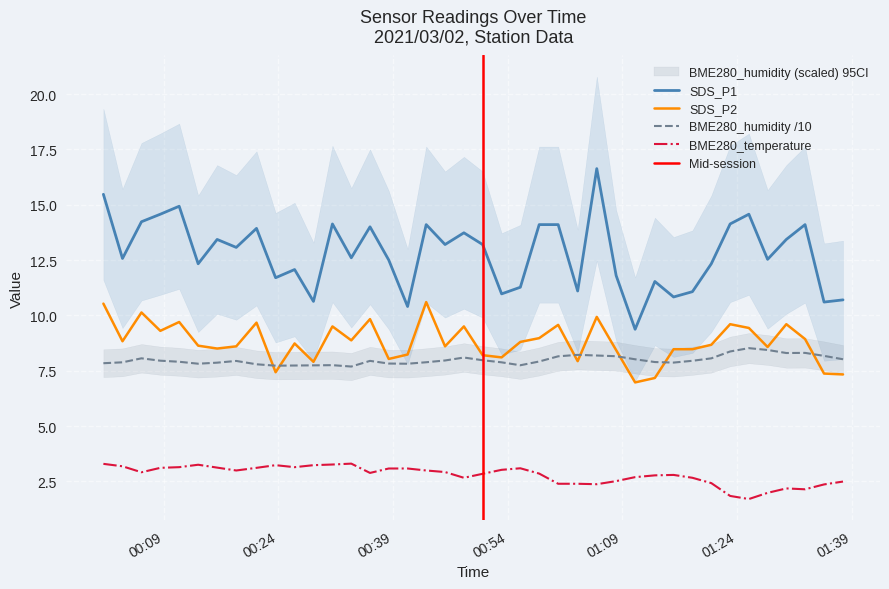

What is the maximum value for SDS_P2?

10.6